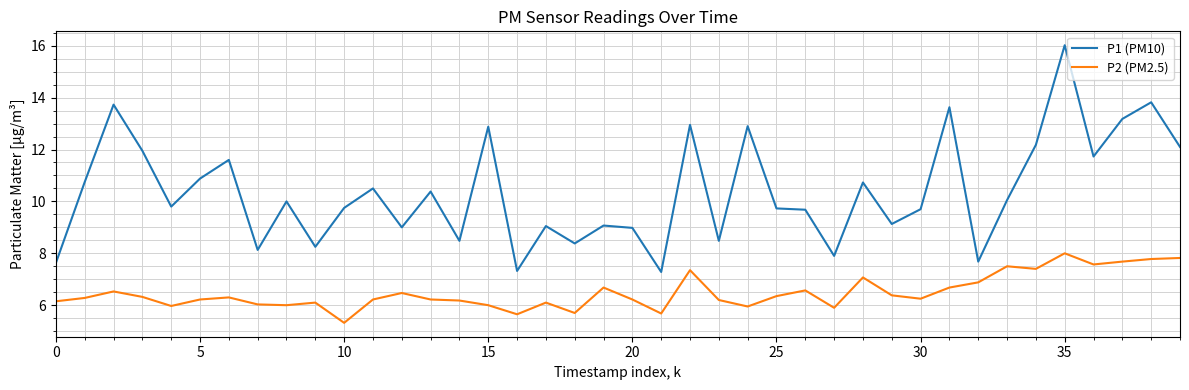

Rank the series by their average value, from highest to lowest.

P1 (PM10), P2 (PM2.5)